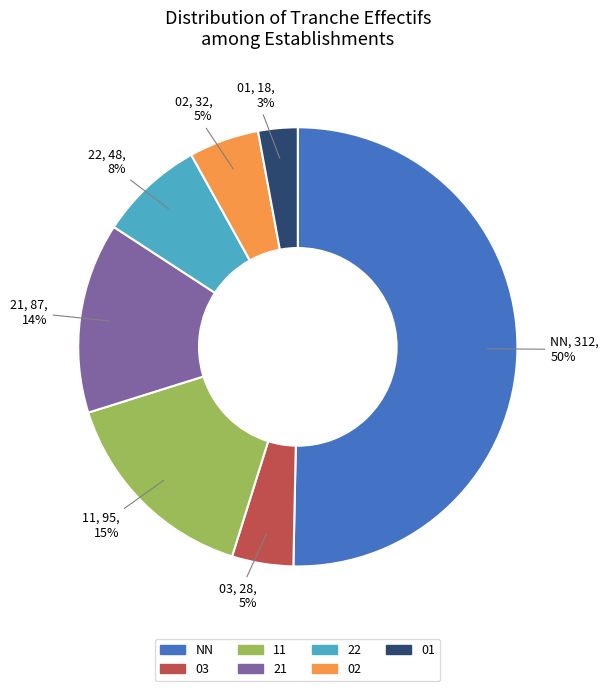

How many segments does this pie chart have?

7